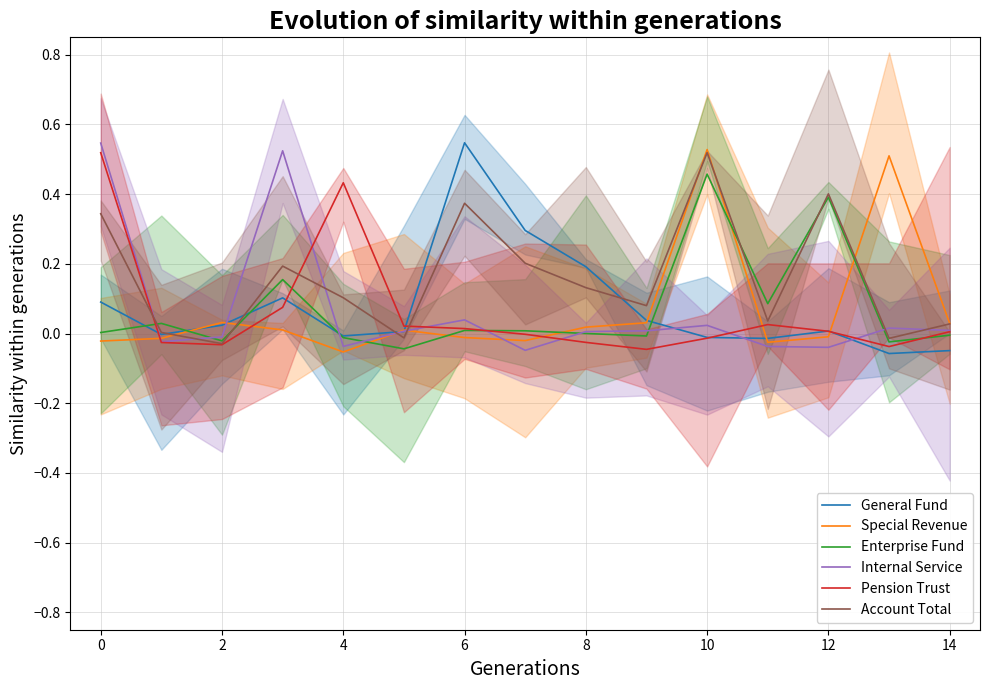

Is the value of Special Revenue at 4 greater than the value of Pension Trust at 12?

No